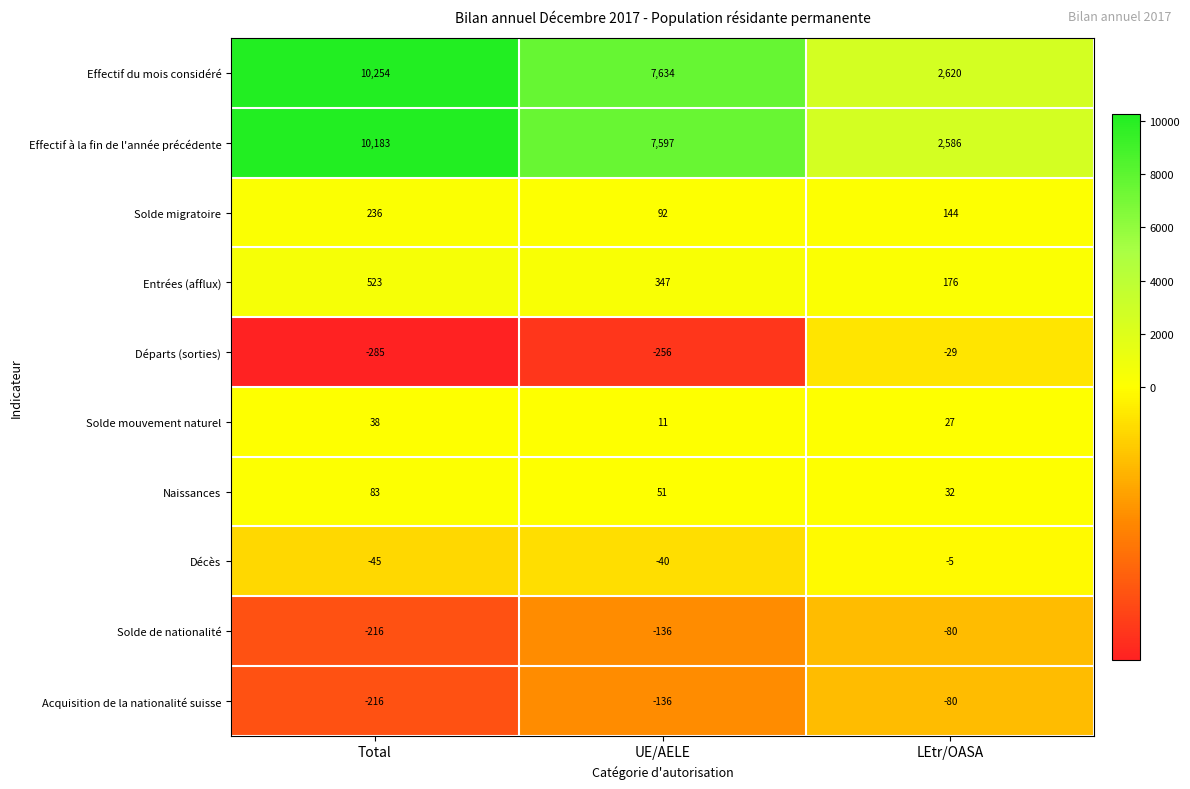

Reading left to right, extract all data points from this chart.

Effectif du mois considéré: 10254	7634	2620
Effectif à la fin de l'année précédente: 10183	7597	2586
Solde migratoire: 236	92	144
Entrées (afflux): 523	347	176
Départs (sorties): -285	-256	-29
Solde mouvement naturel: 38	11	27
Naissances: 83	51	32
Décès: -45	-40	-5
Solde de nationalité: -216	-136	-80
Acquisition de la nationalité suisse: -216	-136	-80